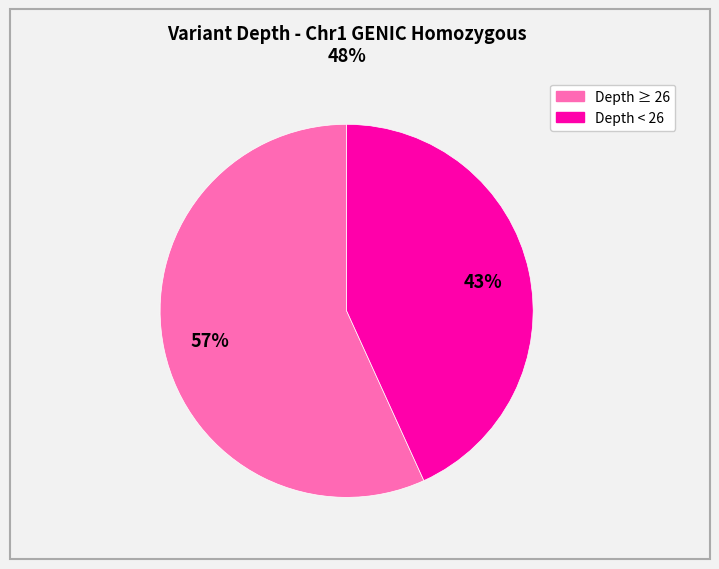

To the nearest percent, what is the average slice percentage?

50%